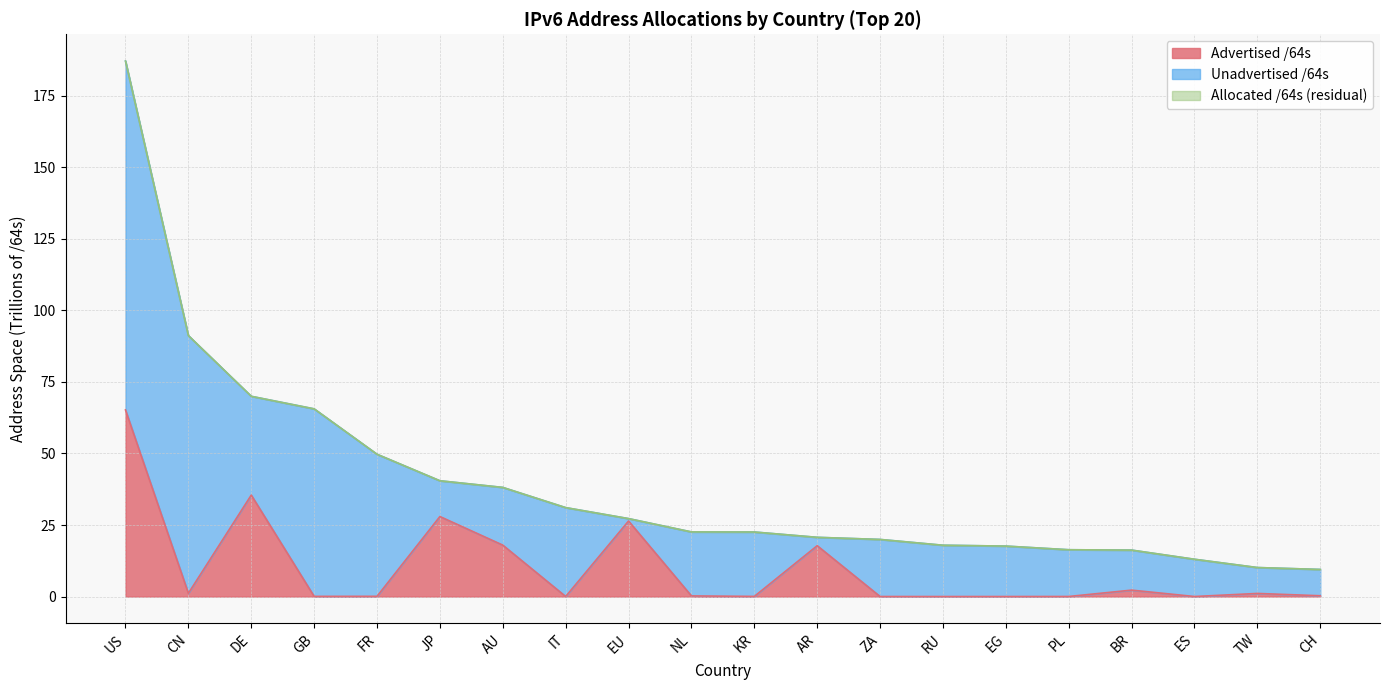

True or false: Allocated /64s and Advertised /64s intersect in this chart.

False